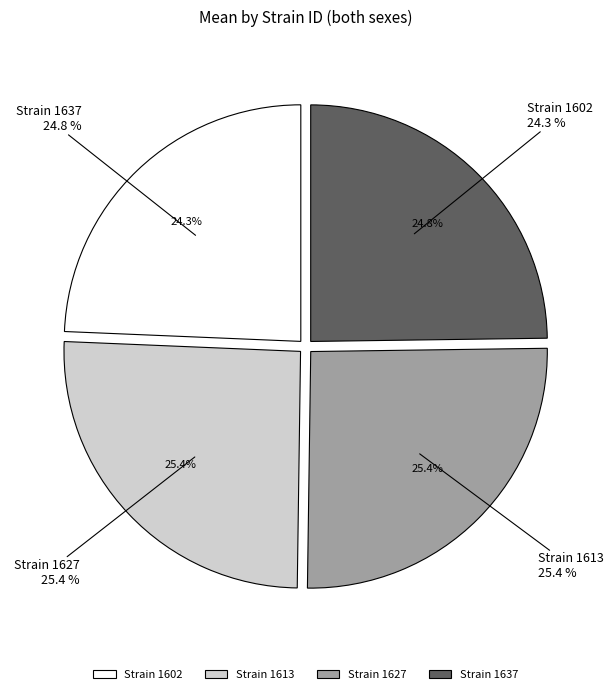

What percentage is NOT represented by 1627?

74.6%